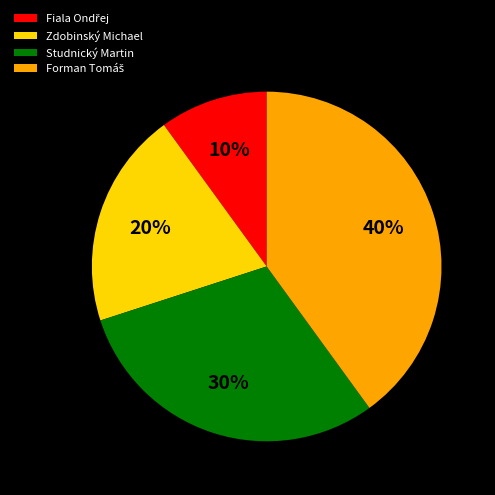

Does any single category account for the majority?

No